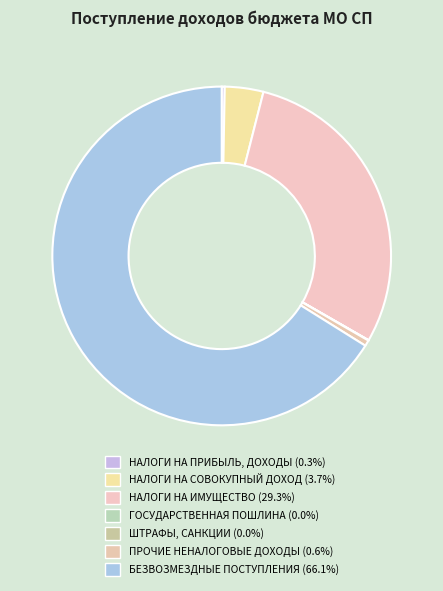

Which category accounts for the majority?

БЕЗВОЗМЕЗДНЫЕ ПОСТУПЛЕНИЯ